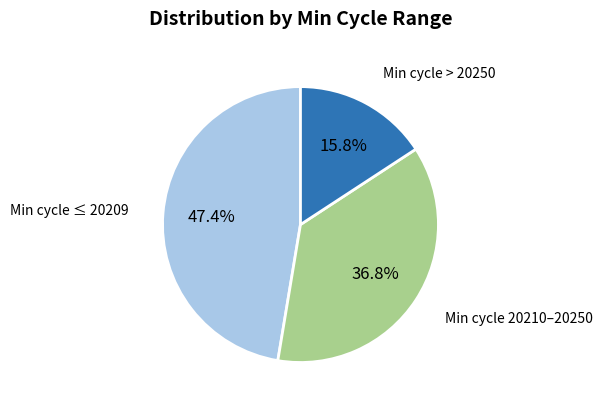

Is there a majority slice in this chart?

No